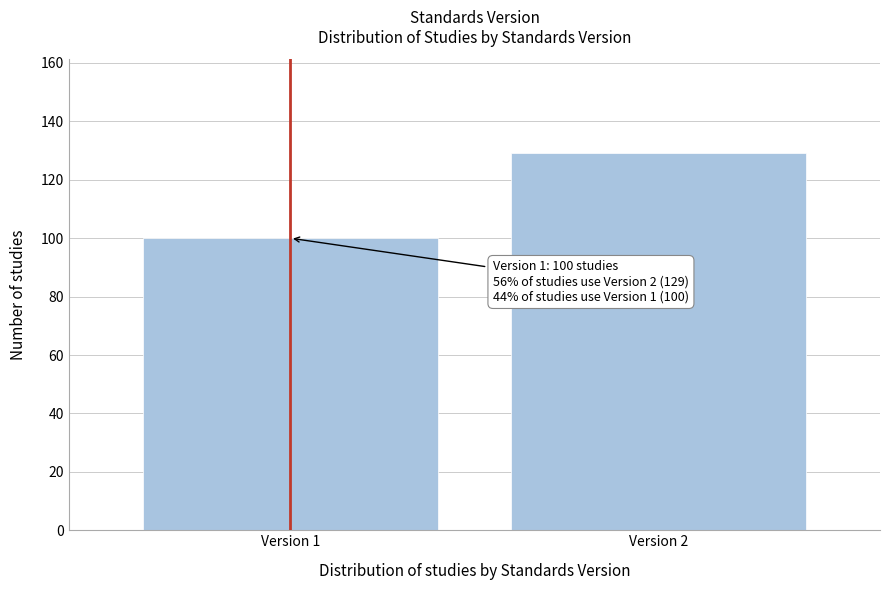

Reading left to right, transcribe all the data shown in this chart.

Version 1=100	Version 2=129